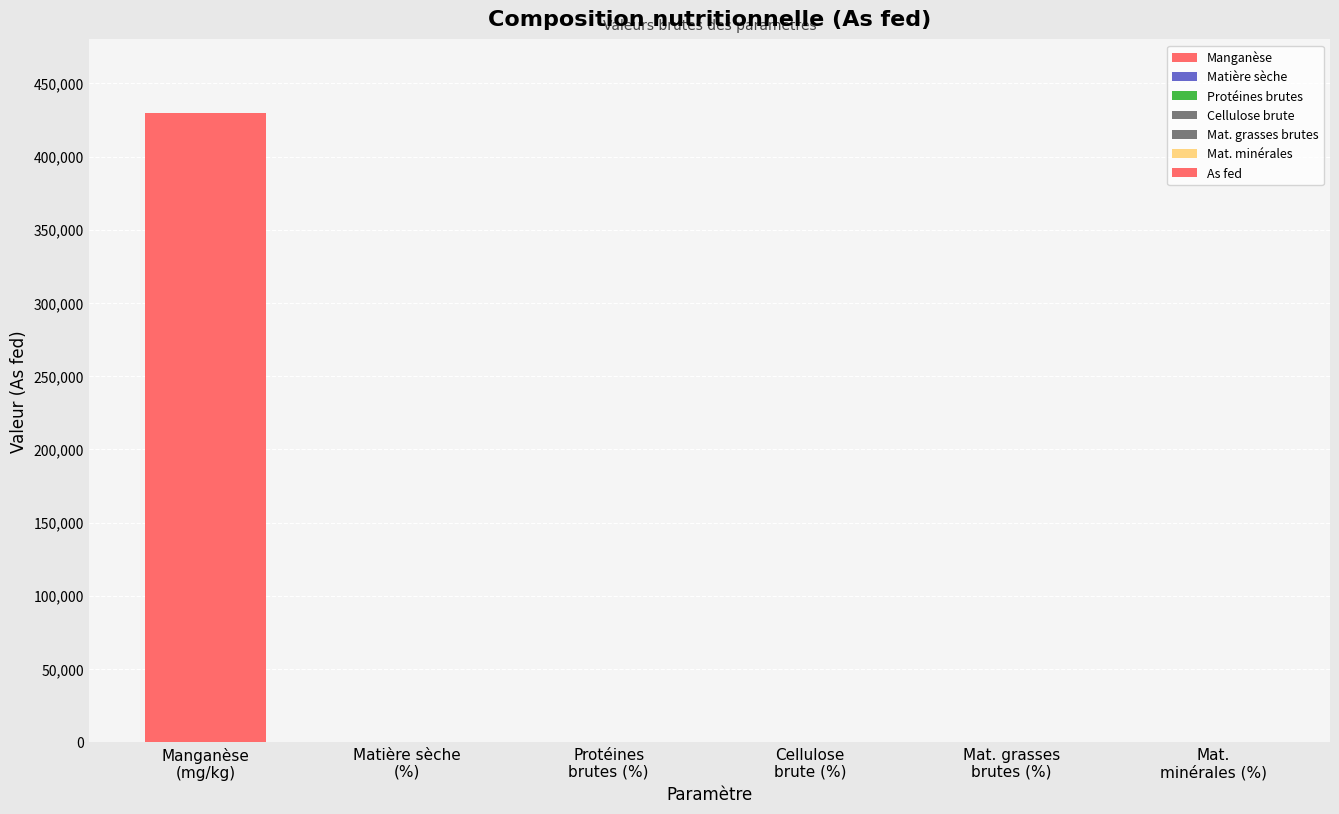

What is the greatest value displayed?

429570.0